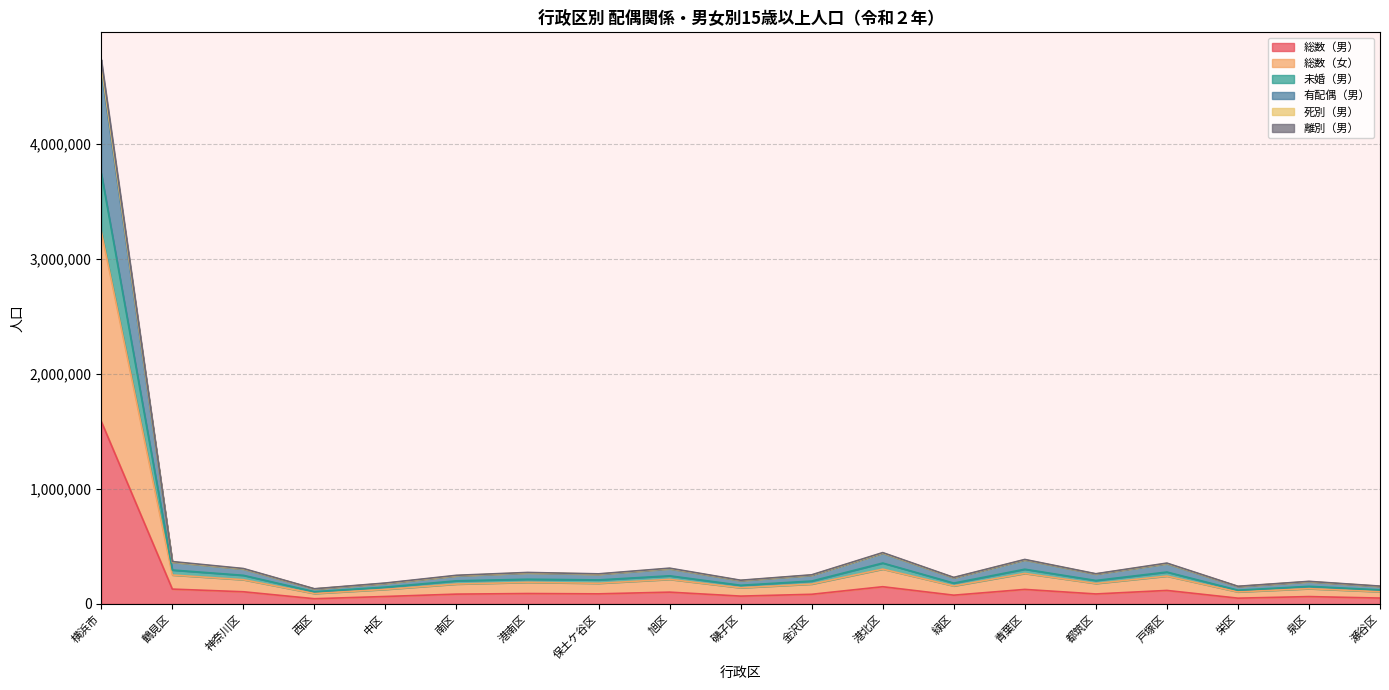

What is the sum of all 死別（男） values?

9463972